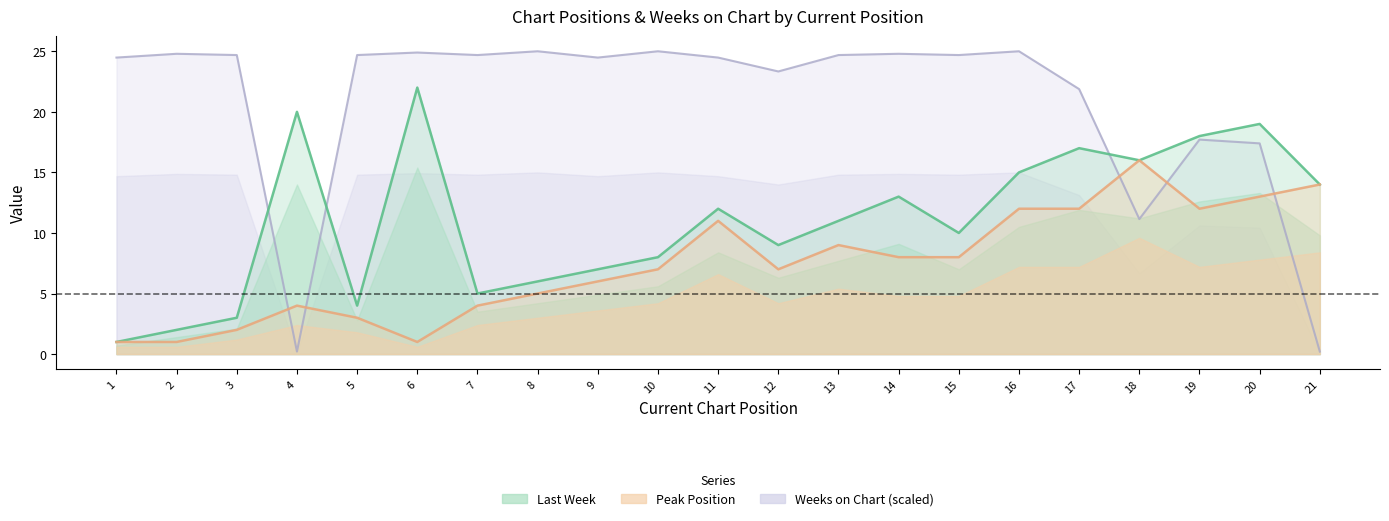

How many lines are shown in the chart?

3